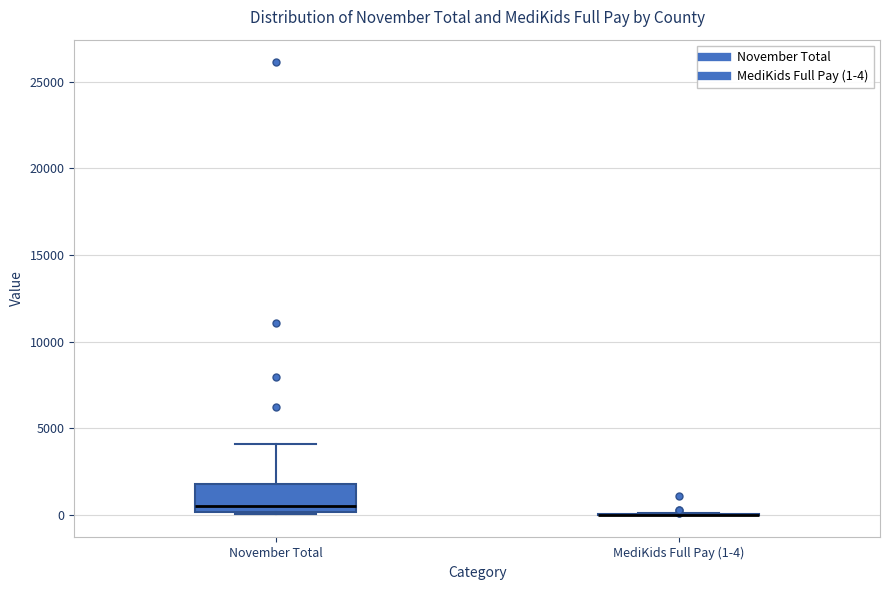

Reading left to right, read every box against the y-axis: the position of its median line, the range the box covers, and the ends of its whiskers. The values are not printed on the chart, so give them approximately, as read against the axis.

November Total: median 500, box 0 to 2000, whiskers 0 to 4000
MediKids Full Pay (1-4): box collapsed to a line at 0, whiskers 0 to 0